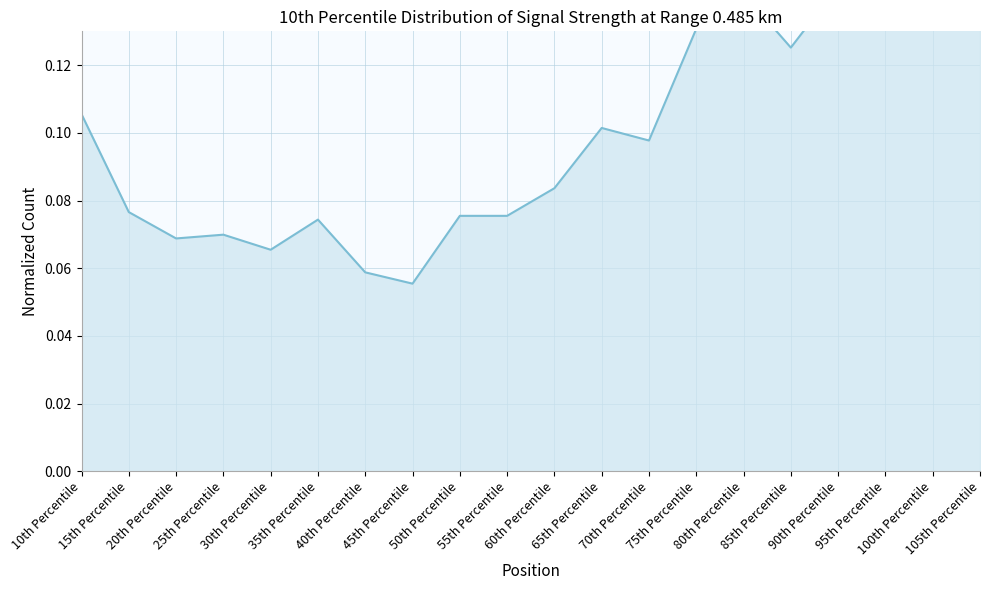

What is the label of the 13th point from the left?

70th Percentile